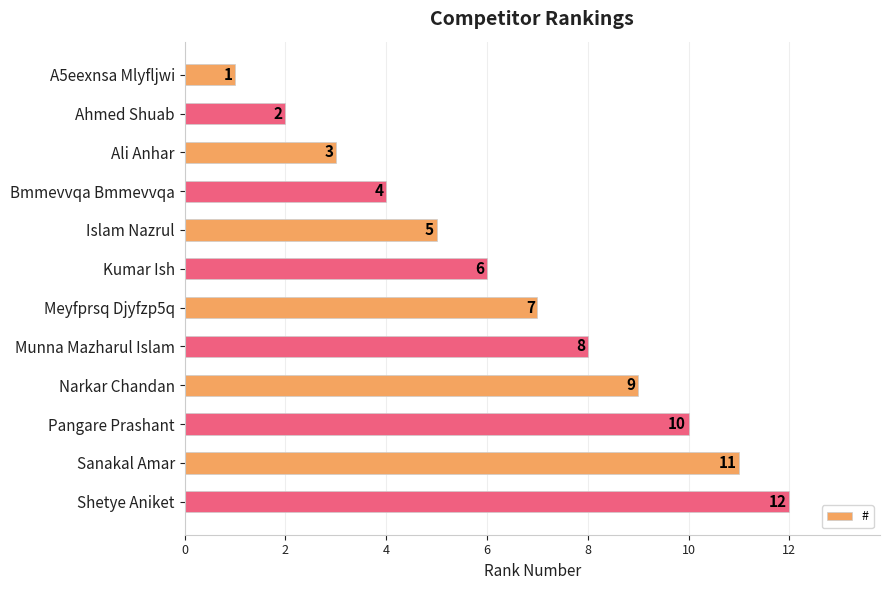

How many distinct data groups are displayed?

1